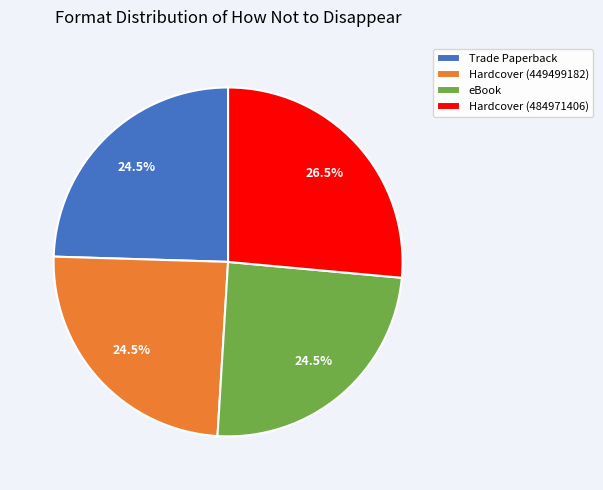

Which category has the biggest portion of the pie?

Hardcover (484971406)